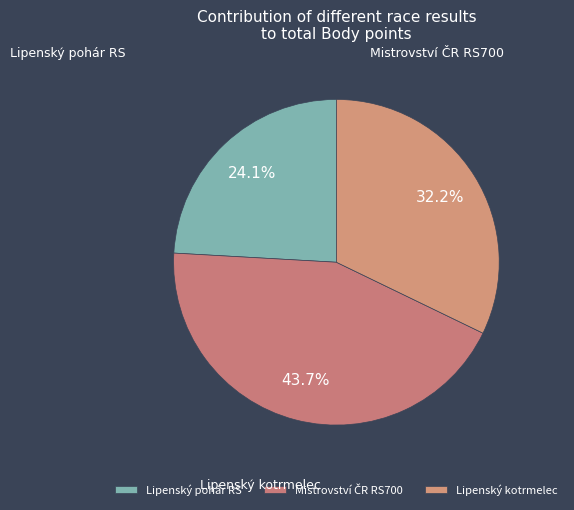

How many segments does this pie chart have?

3